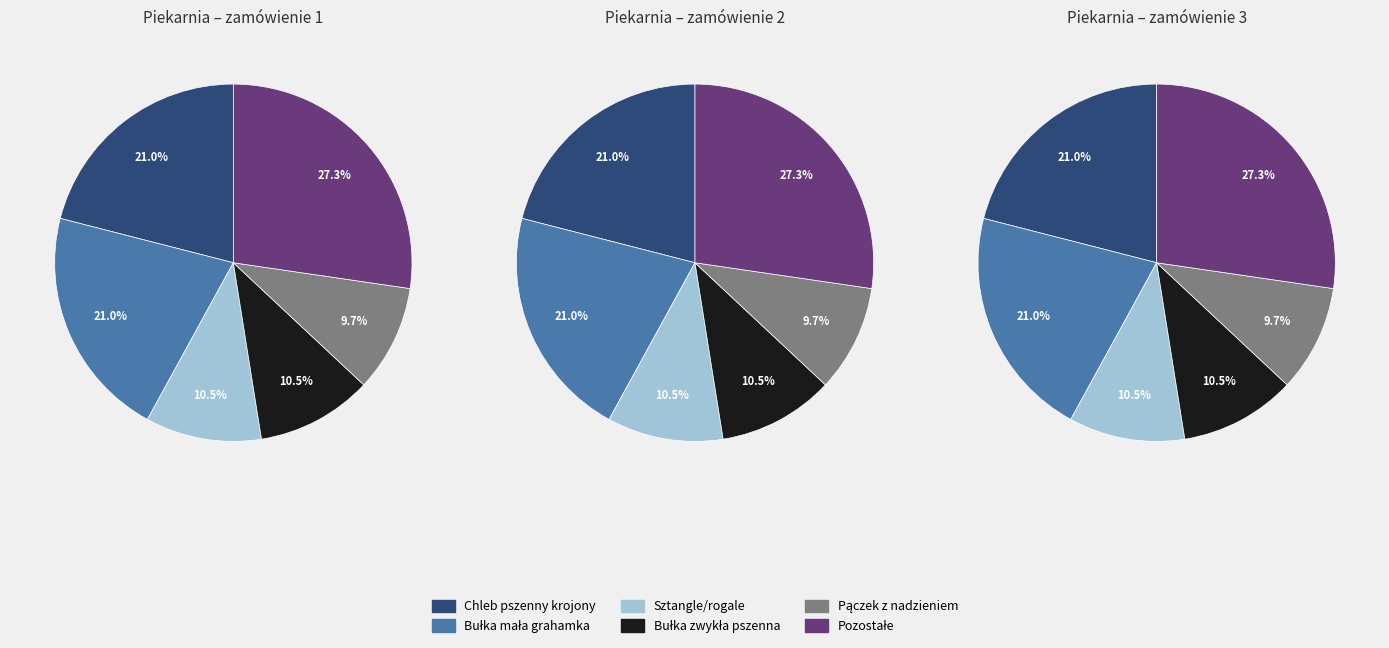

To the nearest percent, what percentage of the pie is Chleb pszenny krojony?

21%